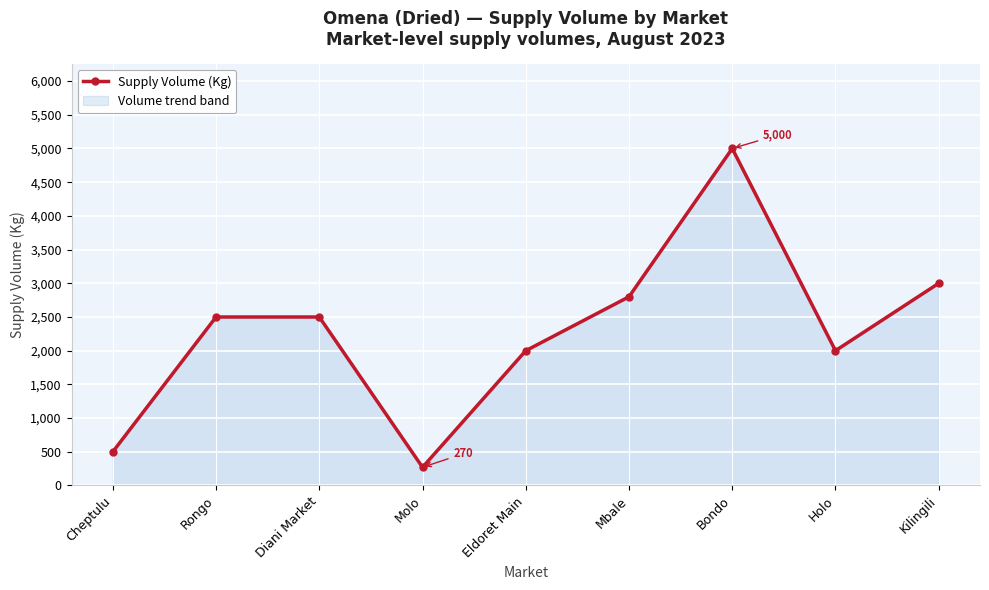

List the labels in order of value, largest first.

Bondo, Kilingili, Mbale, Rongo, Diani Market, Eldoret Main, Holo, Cheptulu, Molo